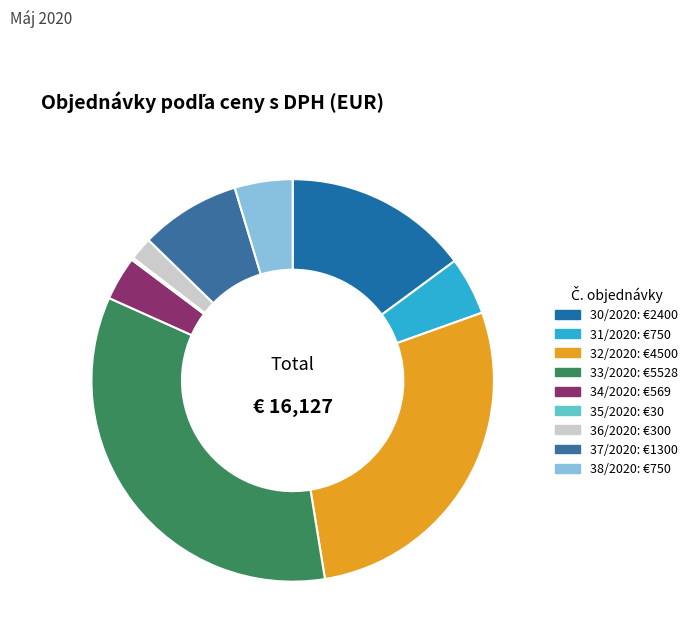

How many segments does this pie chart have?

9